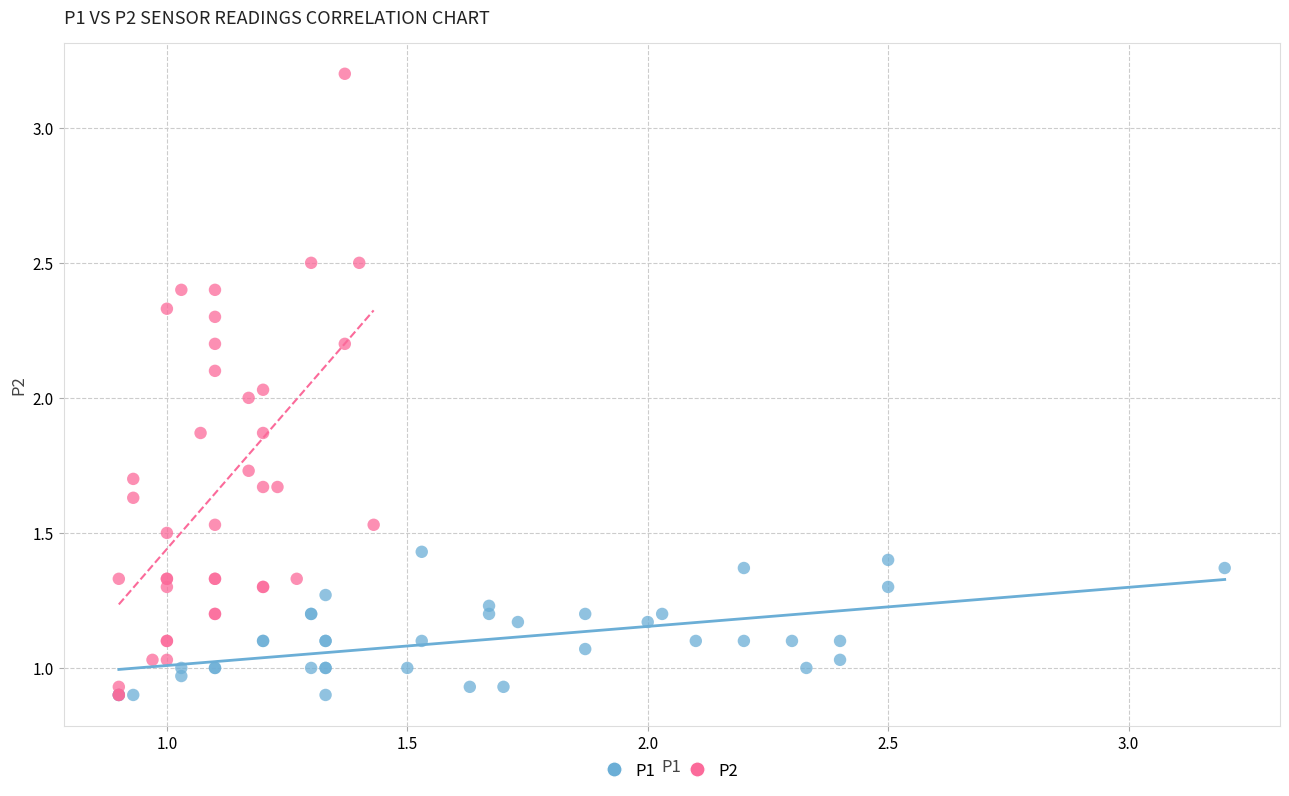

Which series reaches the maximum Y coordinate?

P2